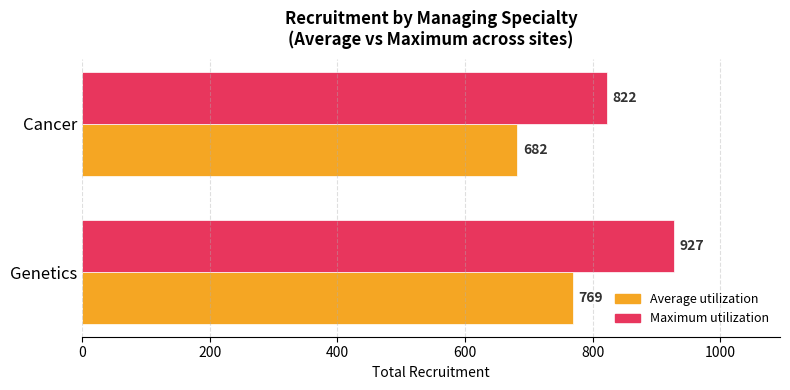

List the series in order of their overall mean, highest first.

Maximum utilization, Average utilization